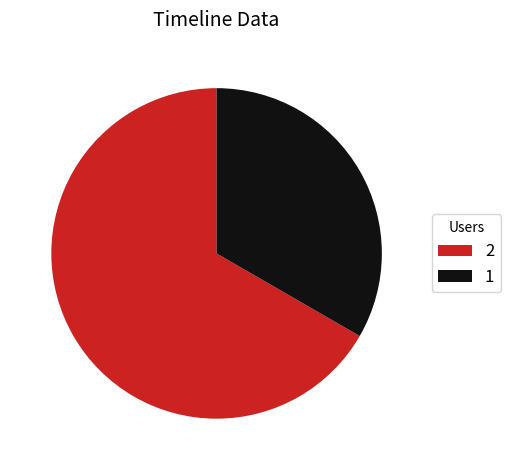

Count the number of slices in the pie.

2